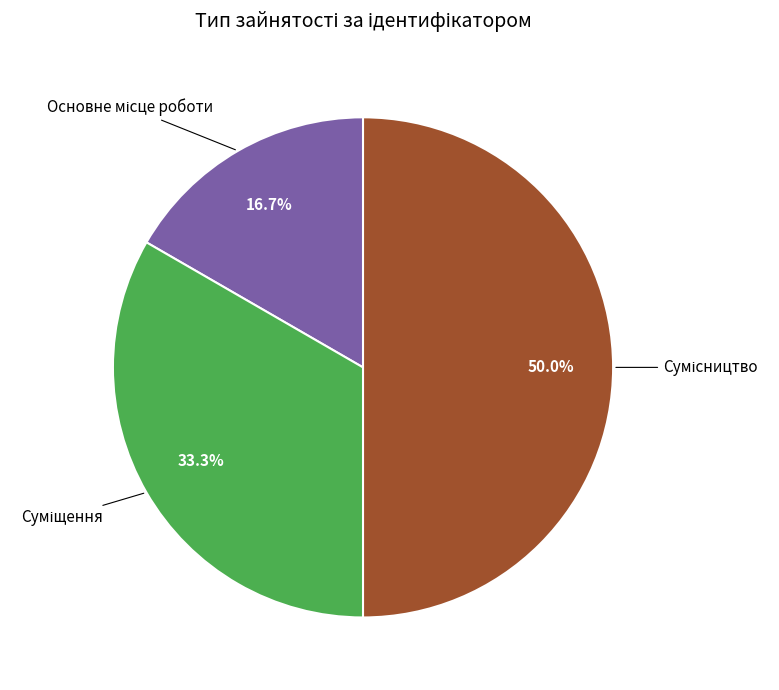

Which category has the smallest portion of the pie?

Основне місце роботи